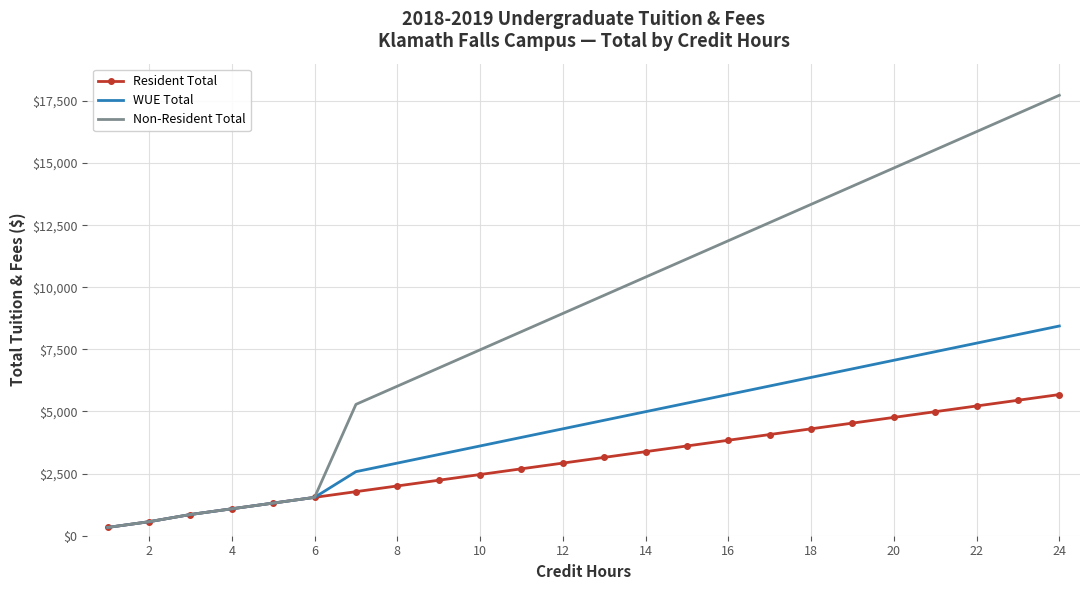

What is the highest value of the Resident Total series?

5681.8